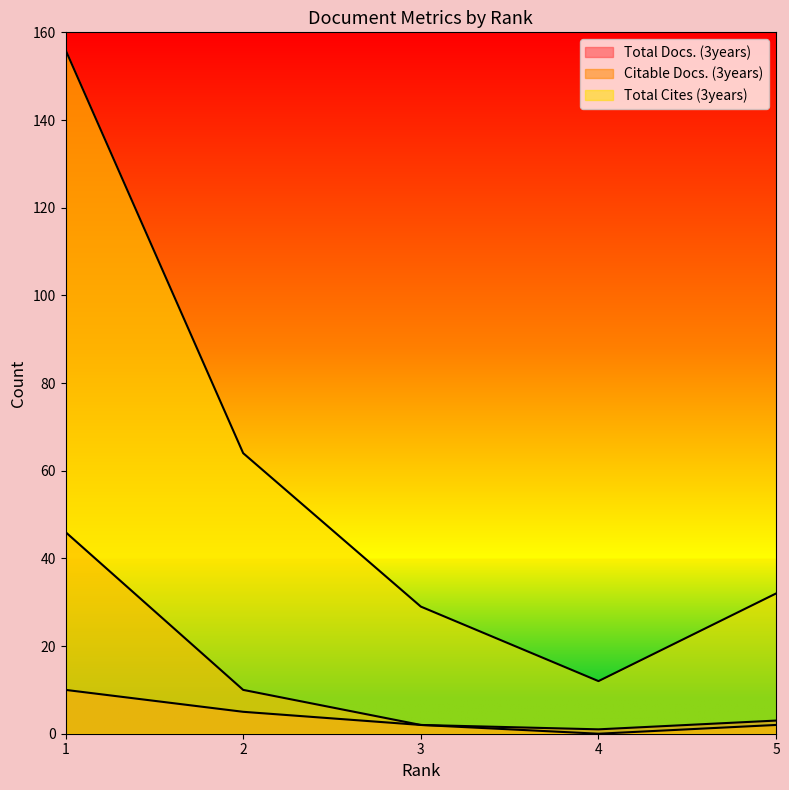

Is the value of Total Docs. (3years) at 2 greater than the value of Citable Docs. (3years) at 2?

No